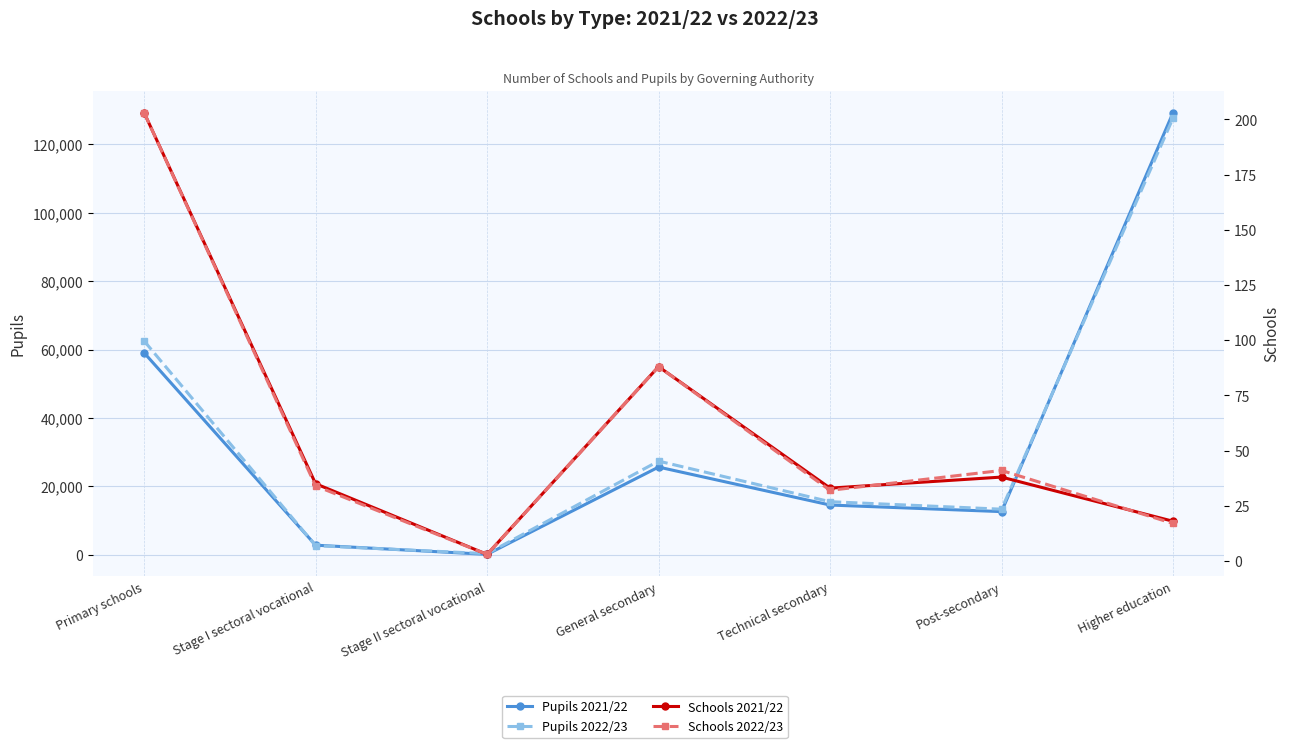

True or false: Pupils 2022/23 and Schools 2022/23 cross at least once.

False